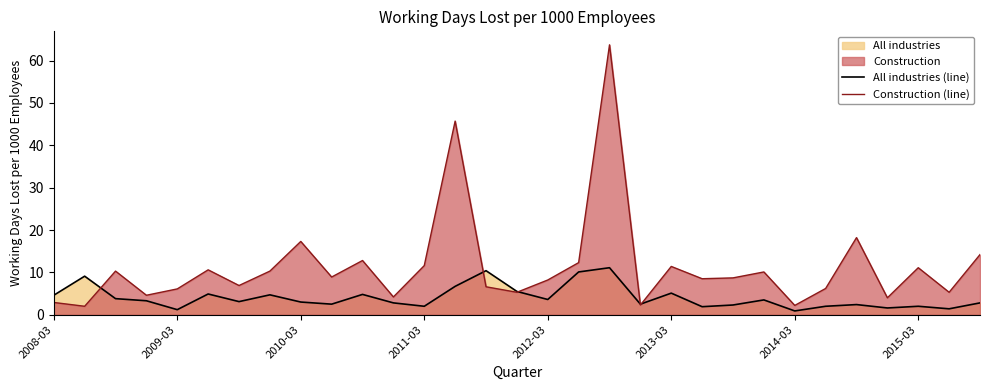

What is the highest value of the Construction (line) series?

63.7